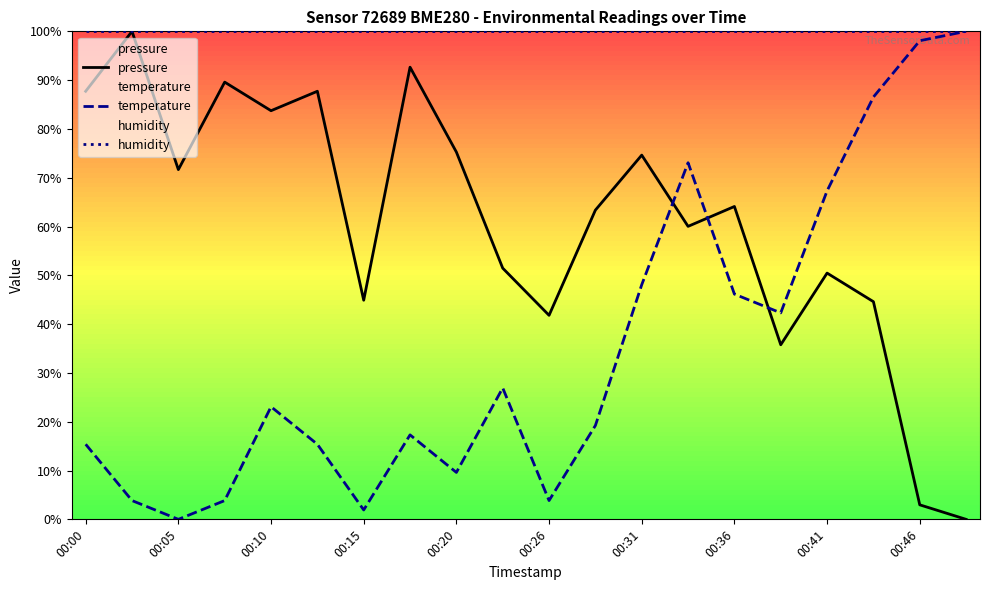

The value of temperature at 00:20 is 9.6. True or false?

True